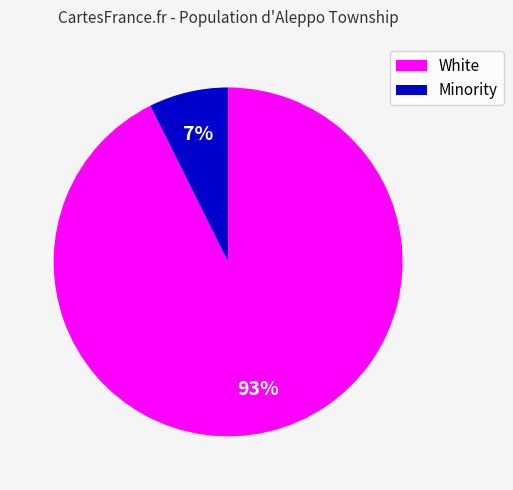

To the nearest percent, what is the average slice percentage?

50%